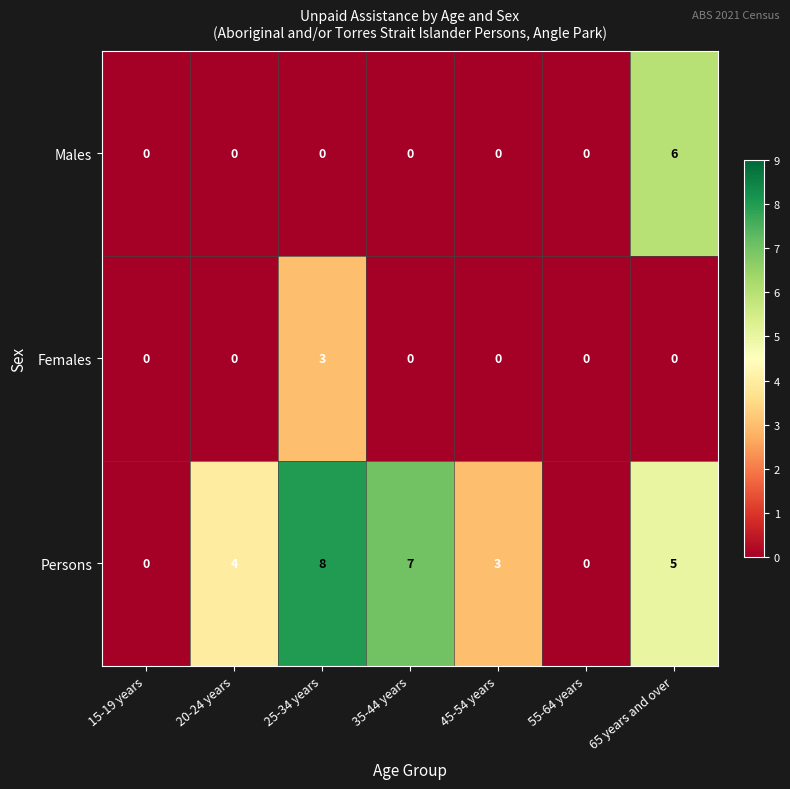

The value of Females at 45-54 years is 1. True or false?

False